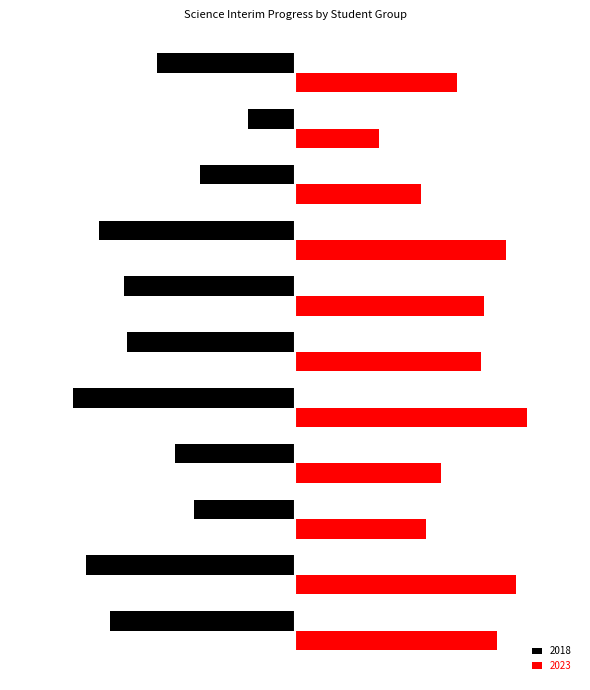

Rank the series by their maximum value, from lowest to highest.

2018, 2023